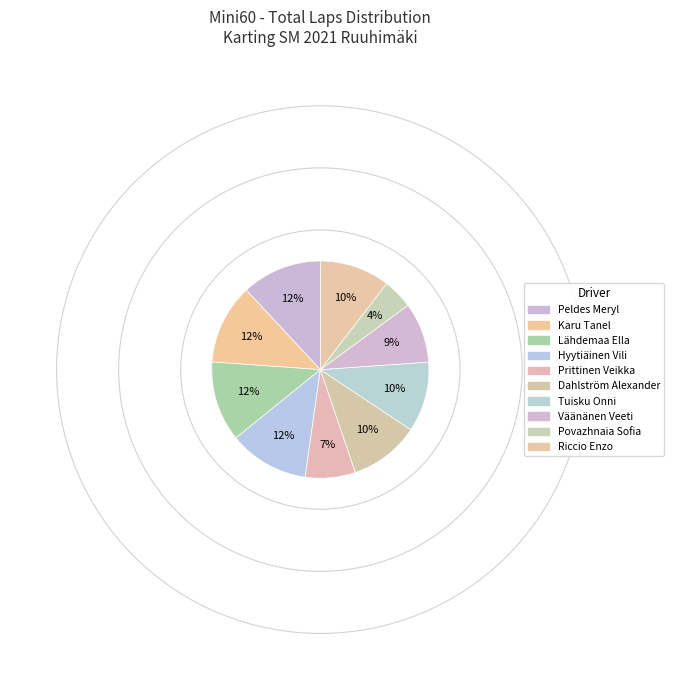

How many slices are in this pie chart?

10